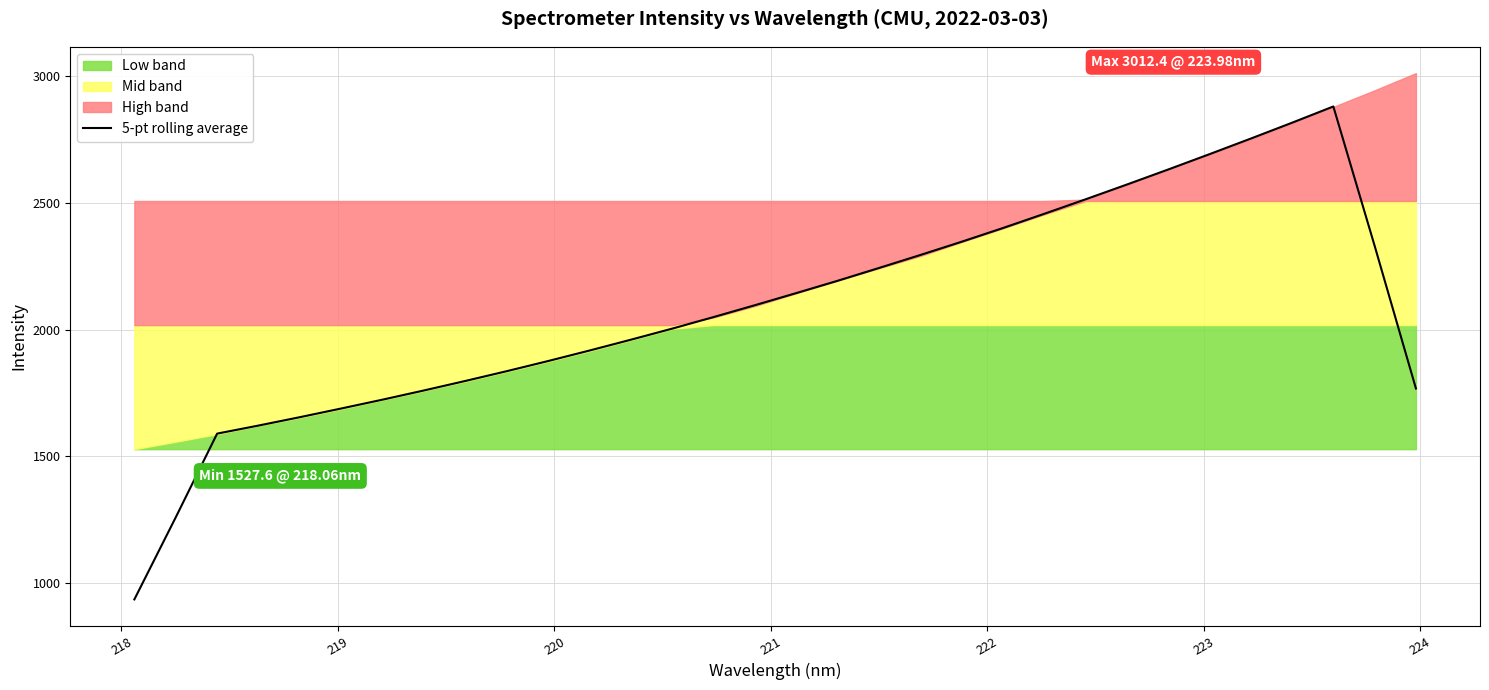

What is the minimum value shown in the chart?

934.4